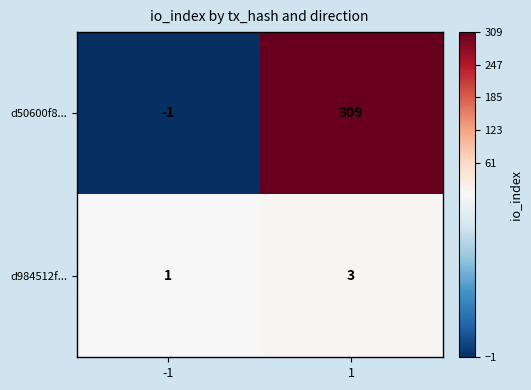

Which series has the largest total across all categories?

d50600f8...